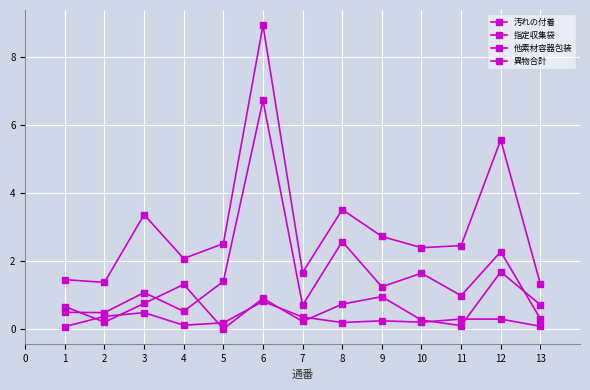

What value does the 異物合計 series have at 7?

1.7